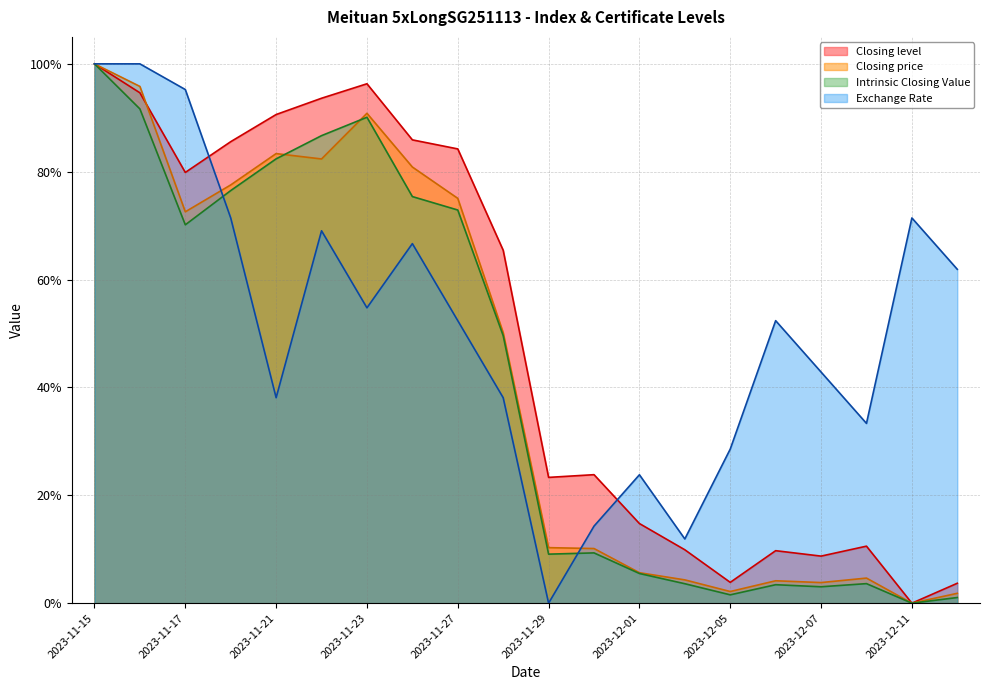

True or false: Closing level and Exchange Rate cross at least once.

True